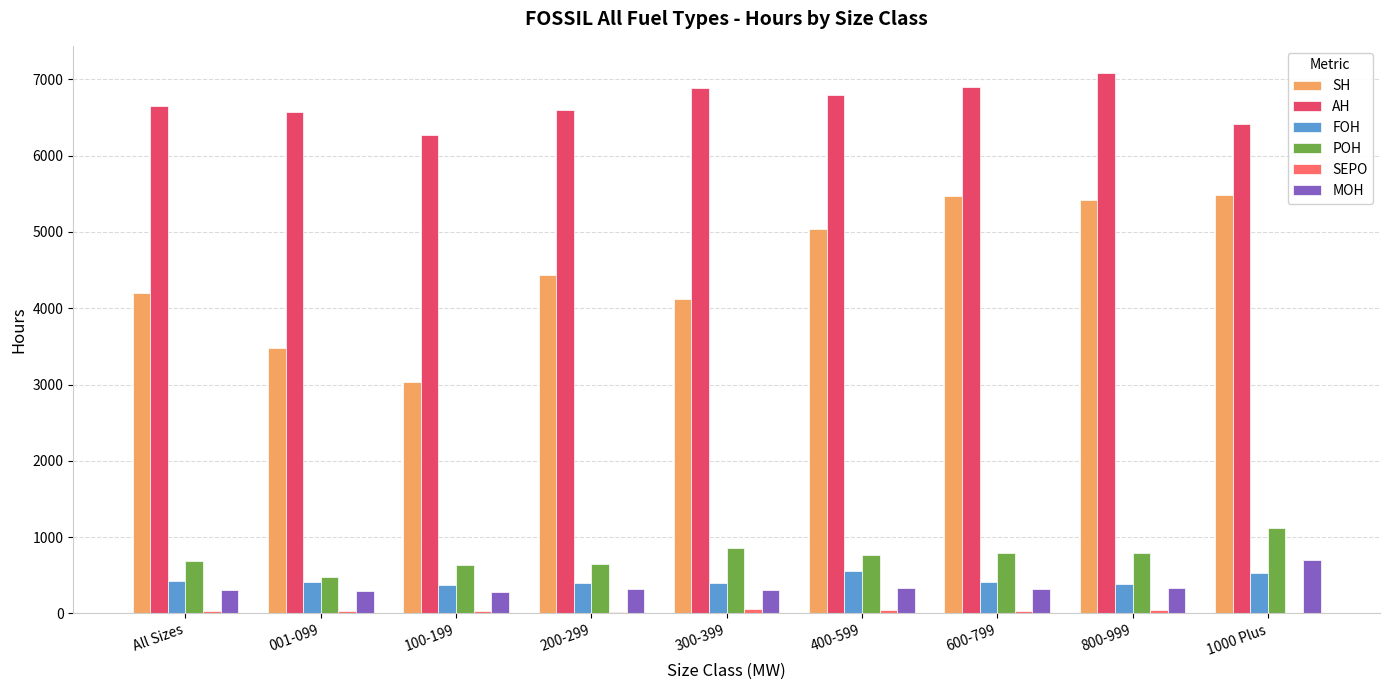

Which series has the largest total across all categories?

AH